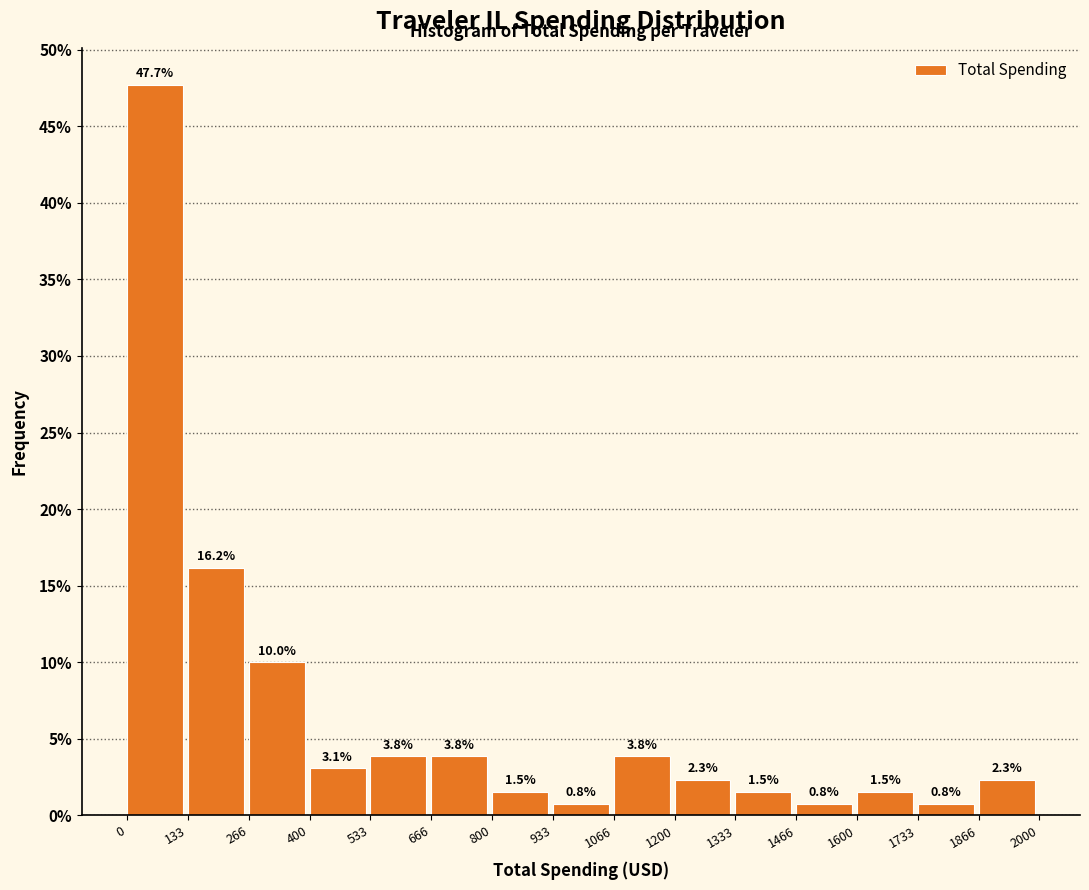

Reading left to right, list every bar in this chart as the range it spans on the x-axis followed by its height.

0 to 133: 47.7
133 to 266: 16.2
266 to 400: 10.0
400 to 533: 3.1
533 to 666: 3.8
666 to 800: 3.8
800 to 933: 1.5
933 to 1066: 0.8
1066 to 1200: 3.8
1200 to 1333: 2.3
1333 to 1466: 1.5
1466 to 1600: 0.8
1600 to 1733: 1.5
1733 to 1866: 0.8
1866 to 2000: 2.3